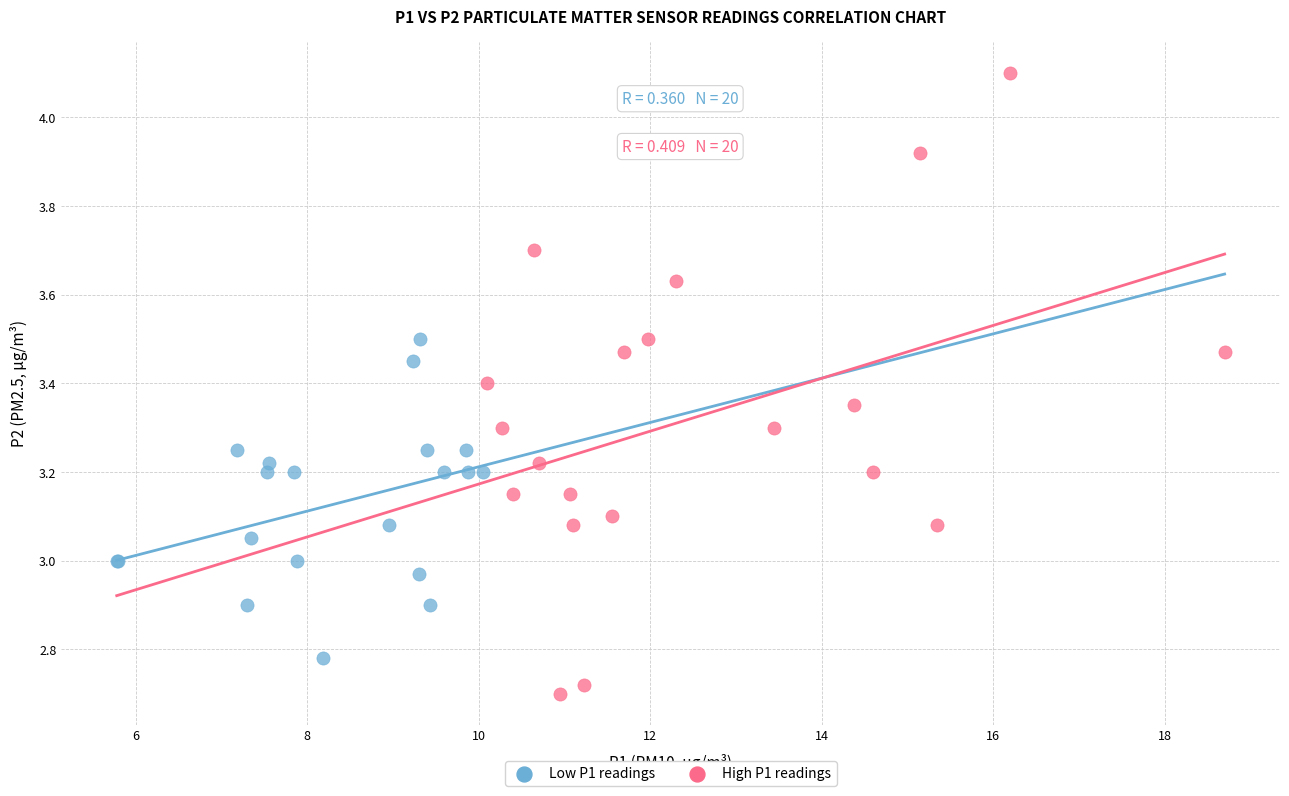

Which series contains the highest Y value?

High P1 readings